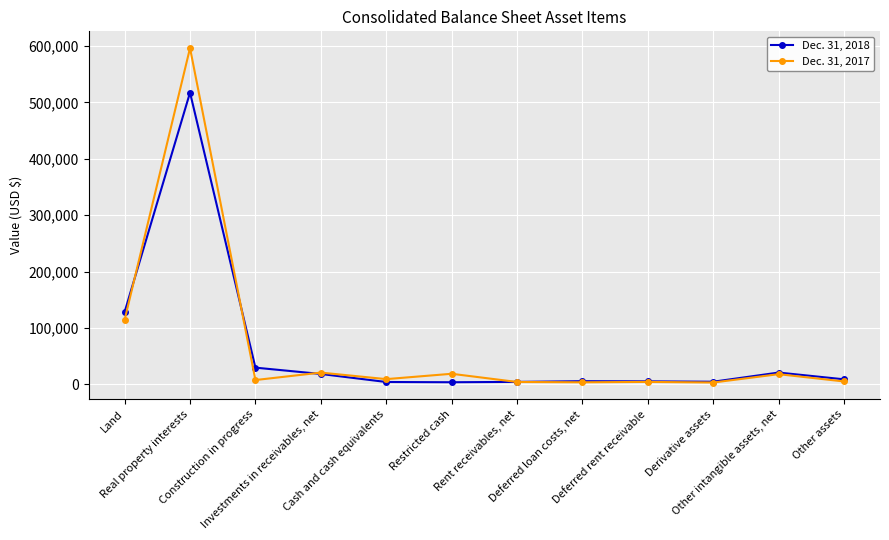

Is the value of Dec. 31, 2018 at Restricted cash greater than the value of Dec. 31, 2017 at Restricted cash?

No